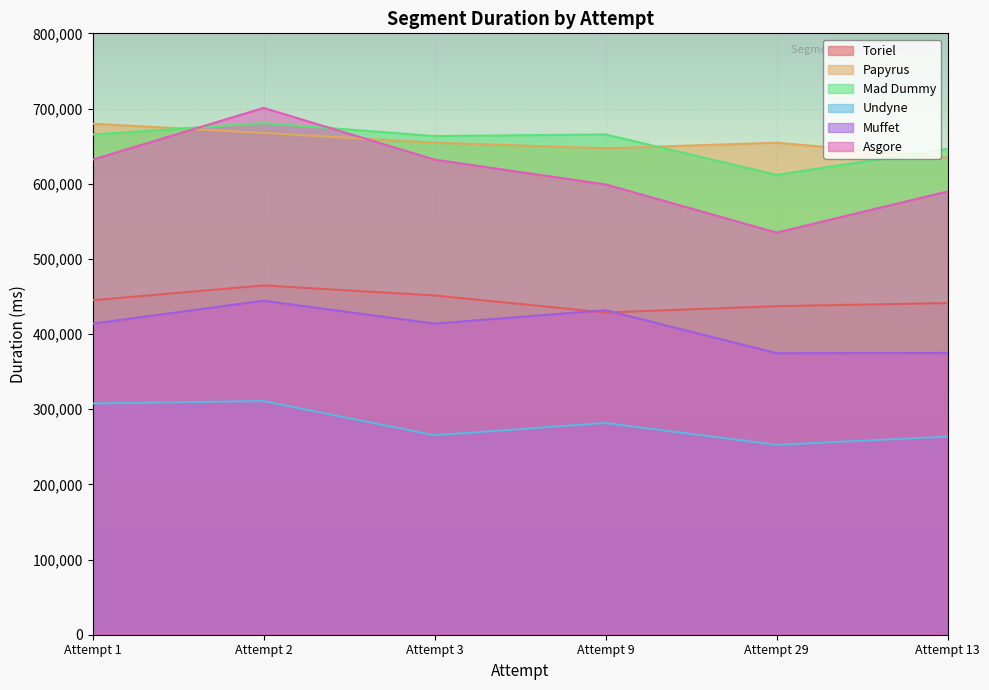

Is it true that Asgore equals 794876 at Attempt 13?

False